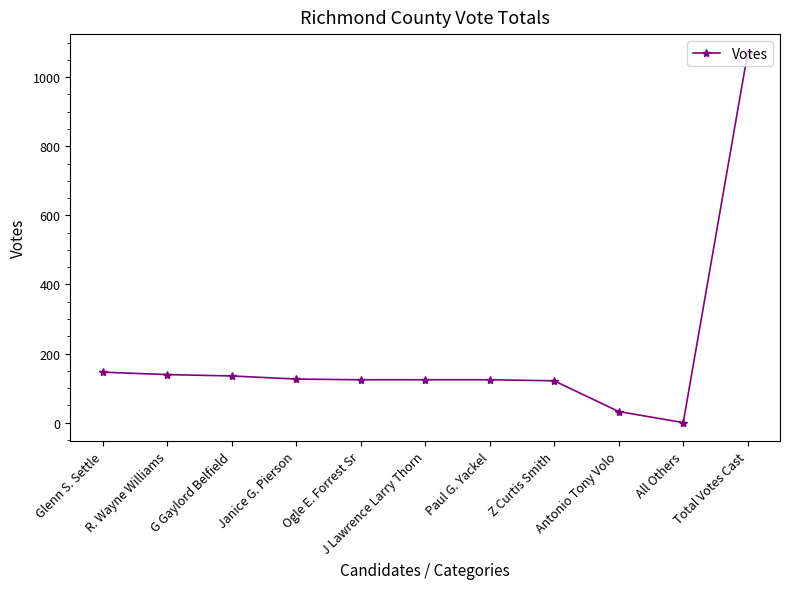

Read the value at Z Curtis Smith.

121